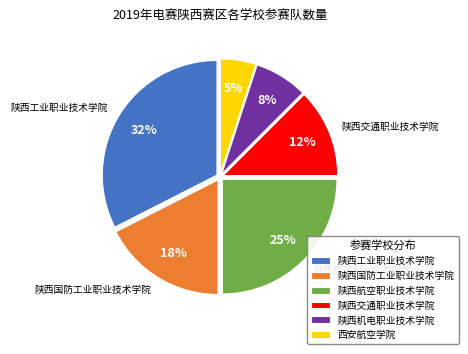

To the nearest percent, what percentage of the pie is 陕西工业职业技术学院?

32%